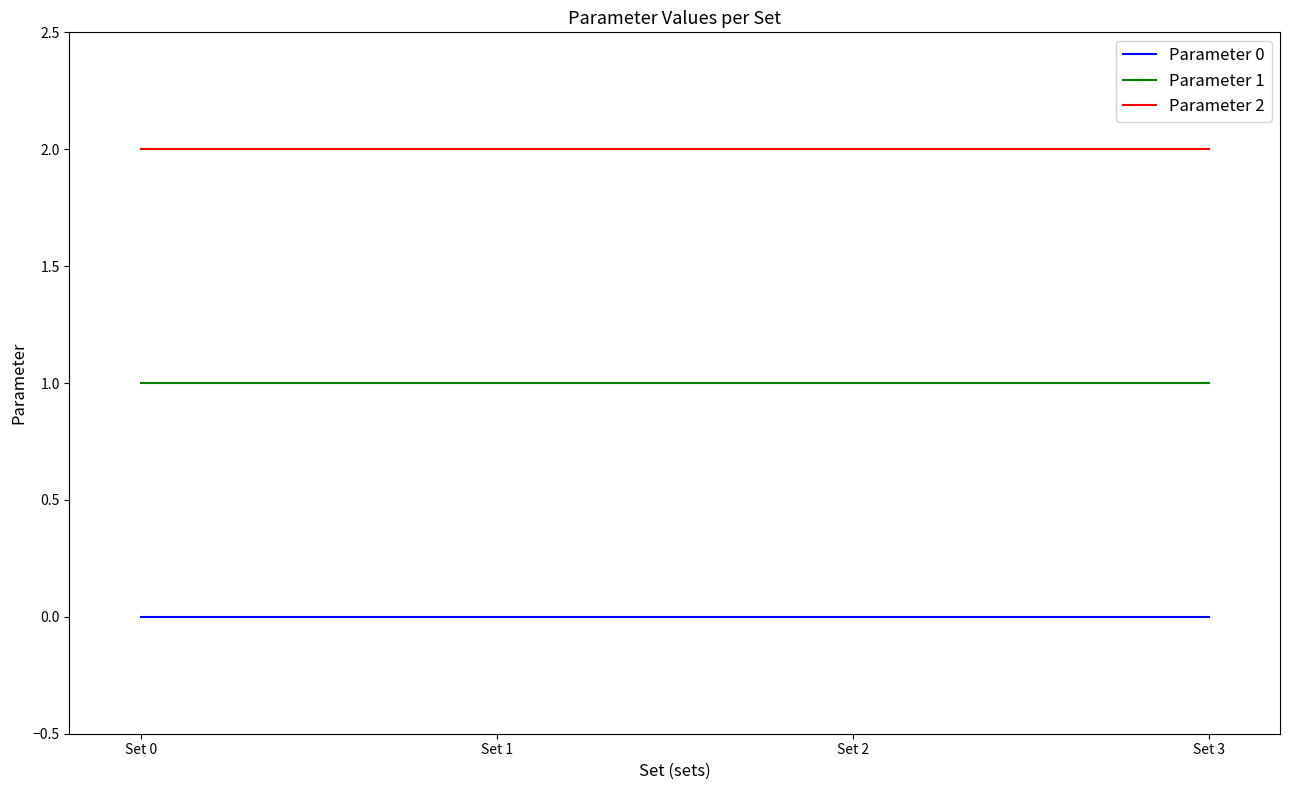

What value does the Parameter 1 series have at Set 0?

1